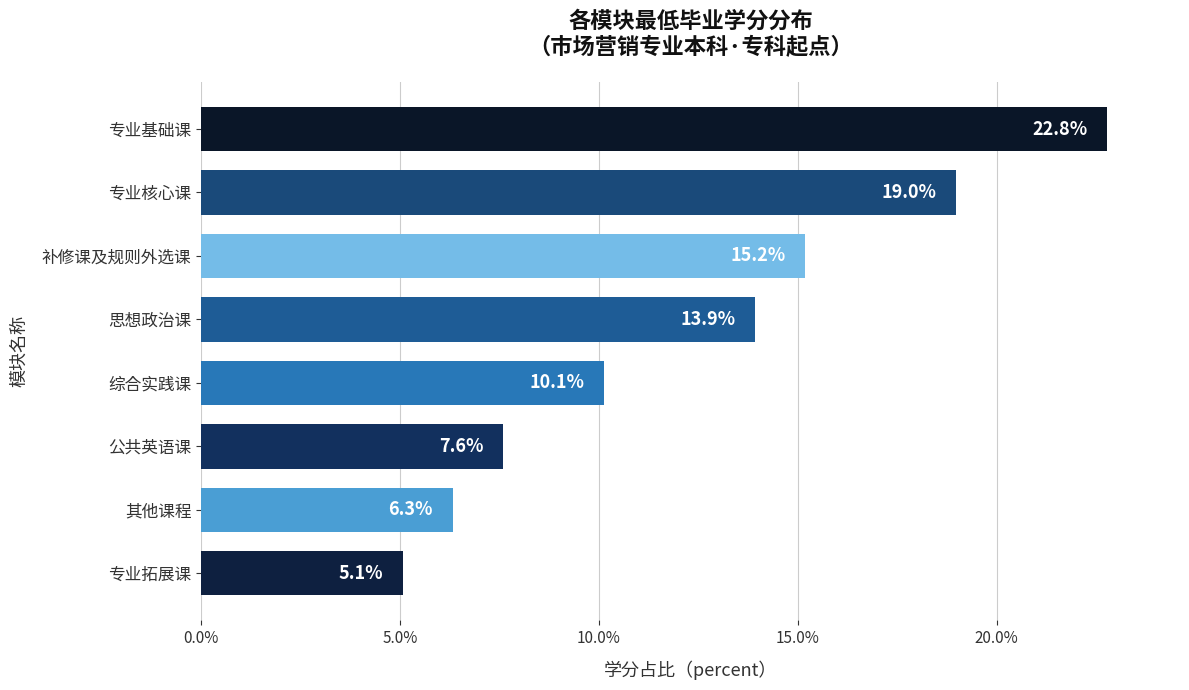

Between 专业基础课 and 思想政治课, which is larger?

专业基础课